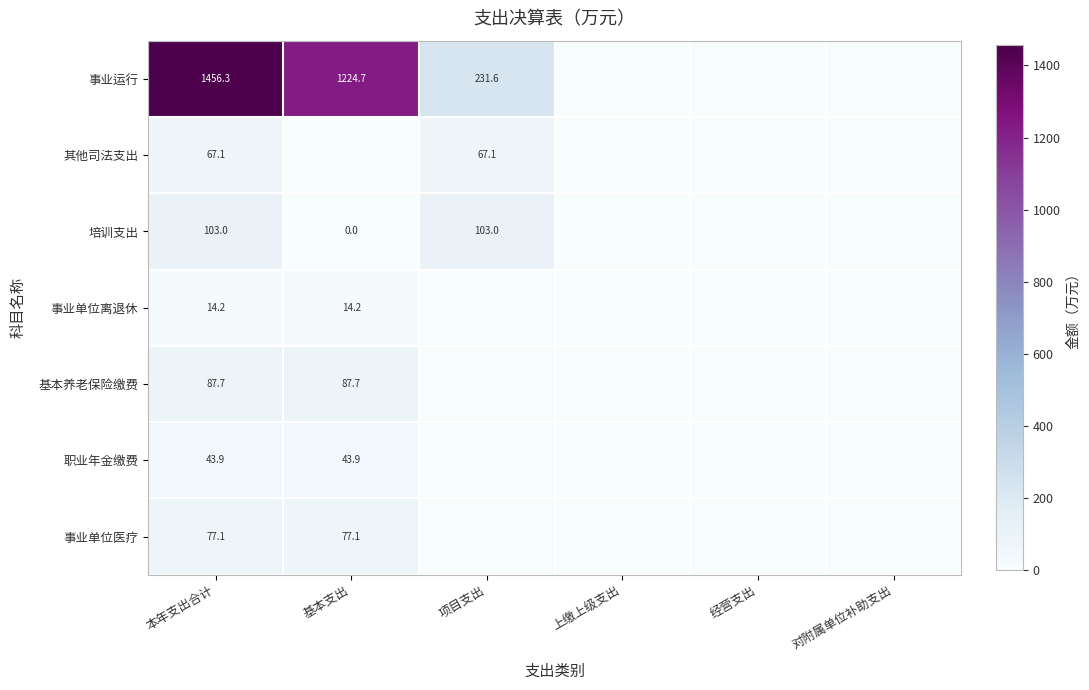

True or false: 职业年金缴费 has a value of 43.9 at 基本支出.

True